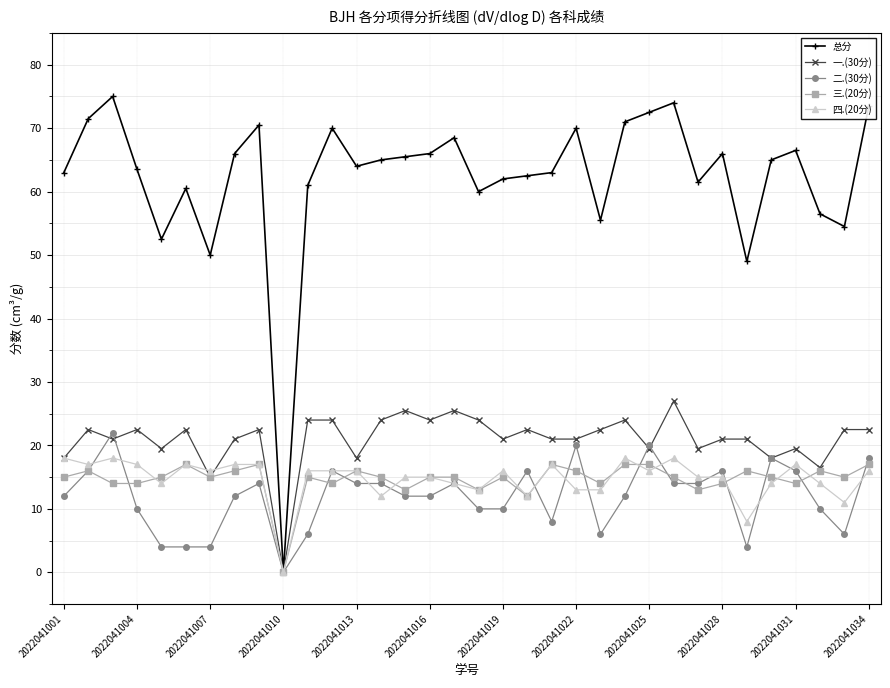

How many data points does each series have?

34